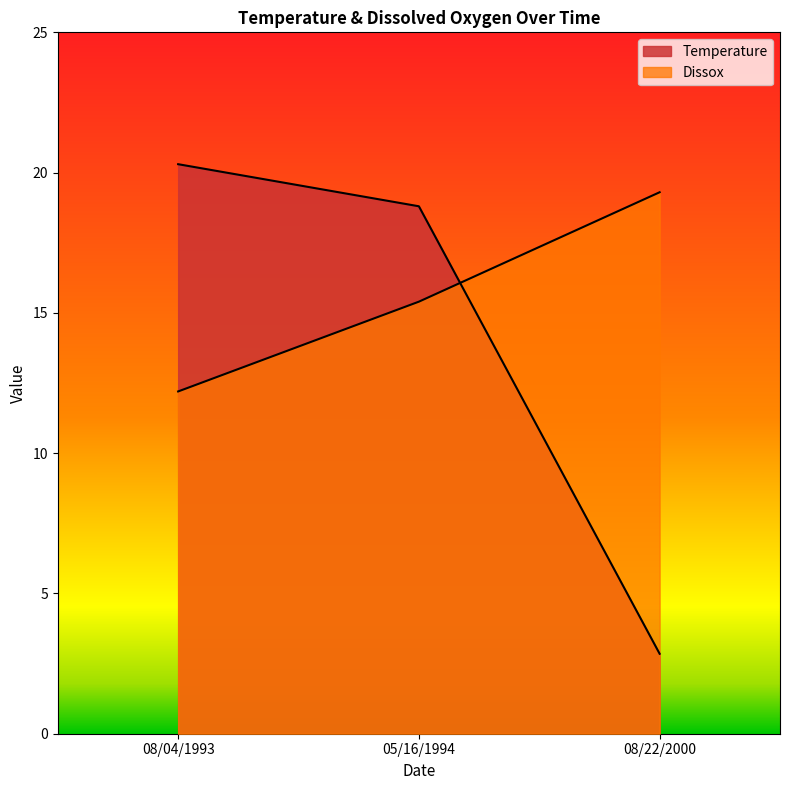

Rank the series at 05/16/1994 from highest to lowest value.

Temperature, Dissox